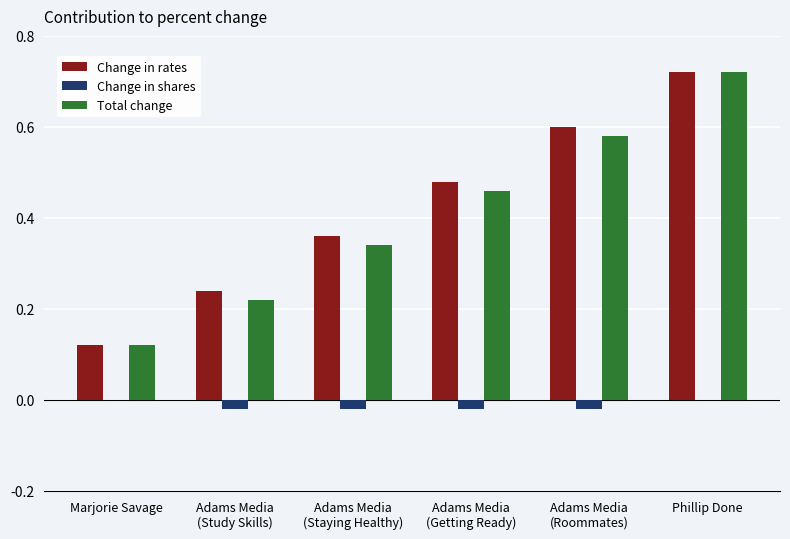

At which category is the sum across all series the highest?

Phillip Done